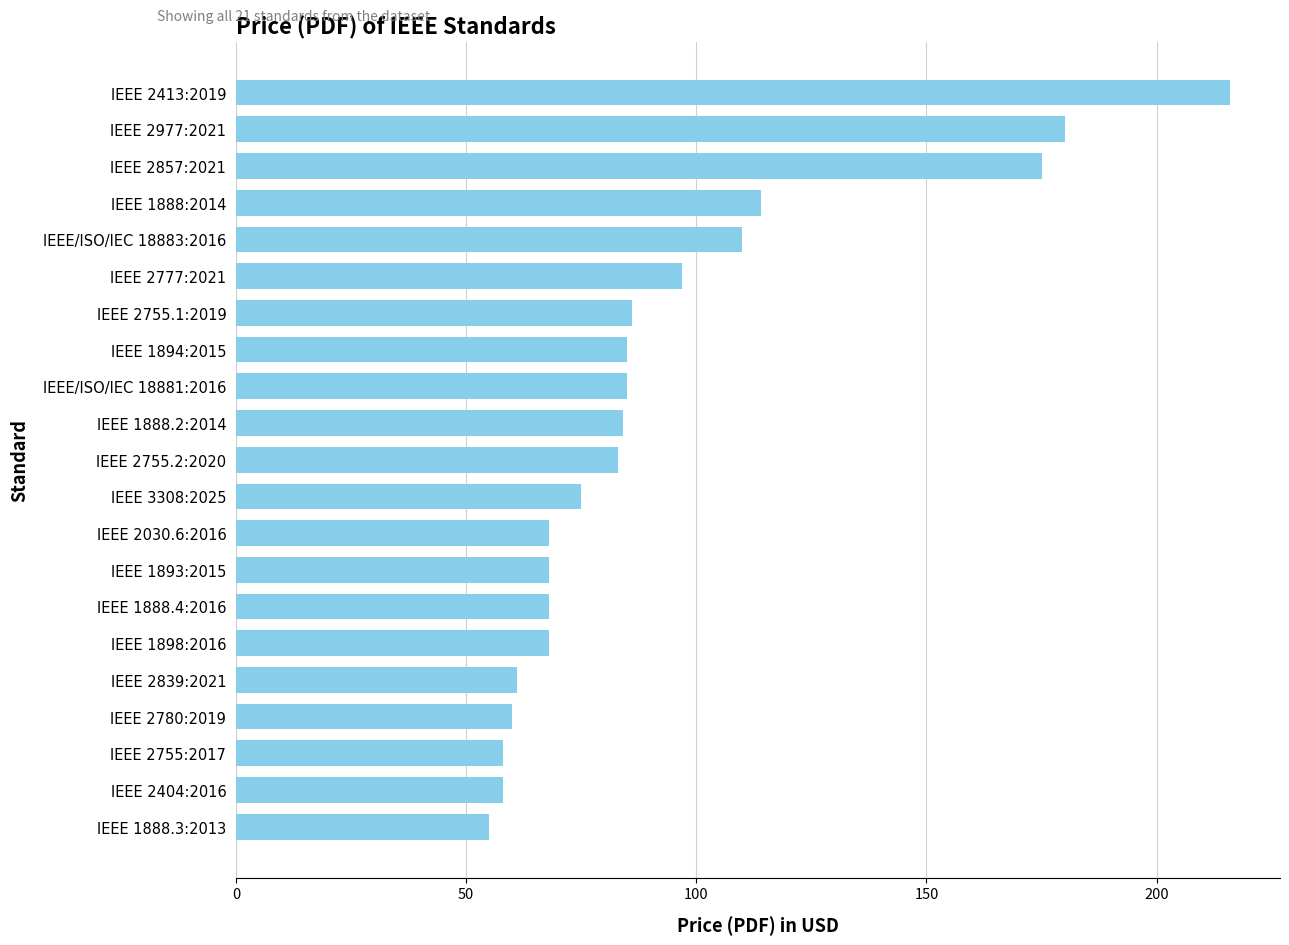

What is the label of the 20th bar from the top?

IEEE 2404:2016